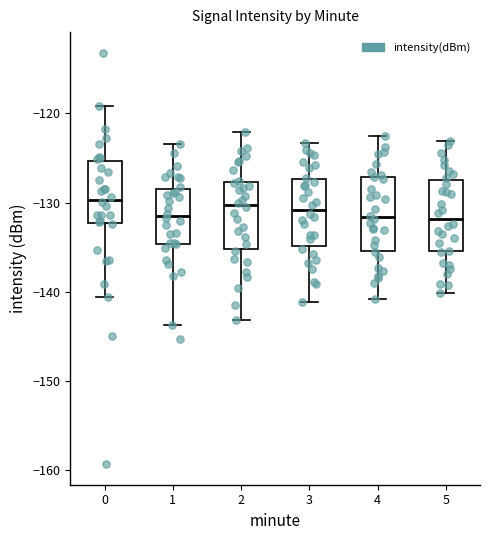

Reading left to right, read every box against the y-axis: the position of its median line, the range the box covers, and the ends of its whiskers. The values are not printed on the chart, so give them approximately, as read against the axis.

0: median -130, box -132 to -125, whiskers -141 to -119
1: median -131, box -135 to -128, whiskers -144 to -123
2: median -130, box -135 to -128, whiskers -143 to -122
3: median -131, box -135 to -127, whiskers -141 to -123
4: median -132, box -135 to -127, whiskers -141 to -122
5: median -132, box -135 to -127, whiskers -140 to -123